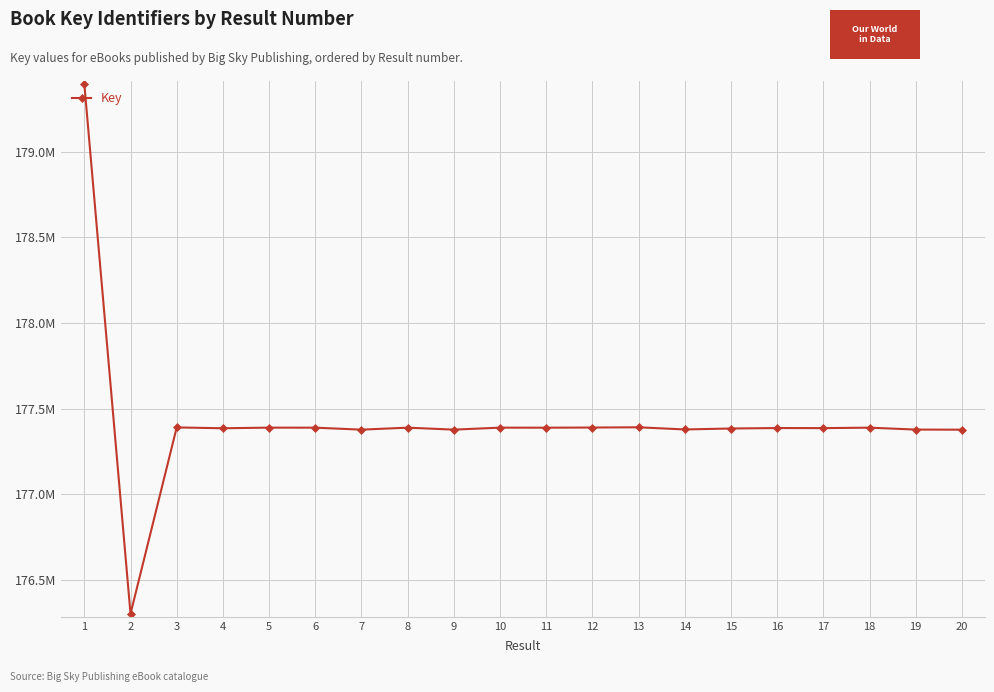

Does the chart display data point markers on the line(s)?

Yes